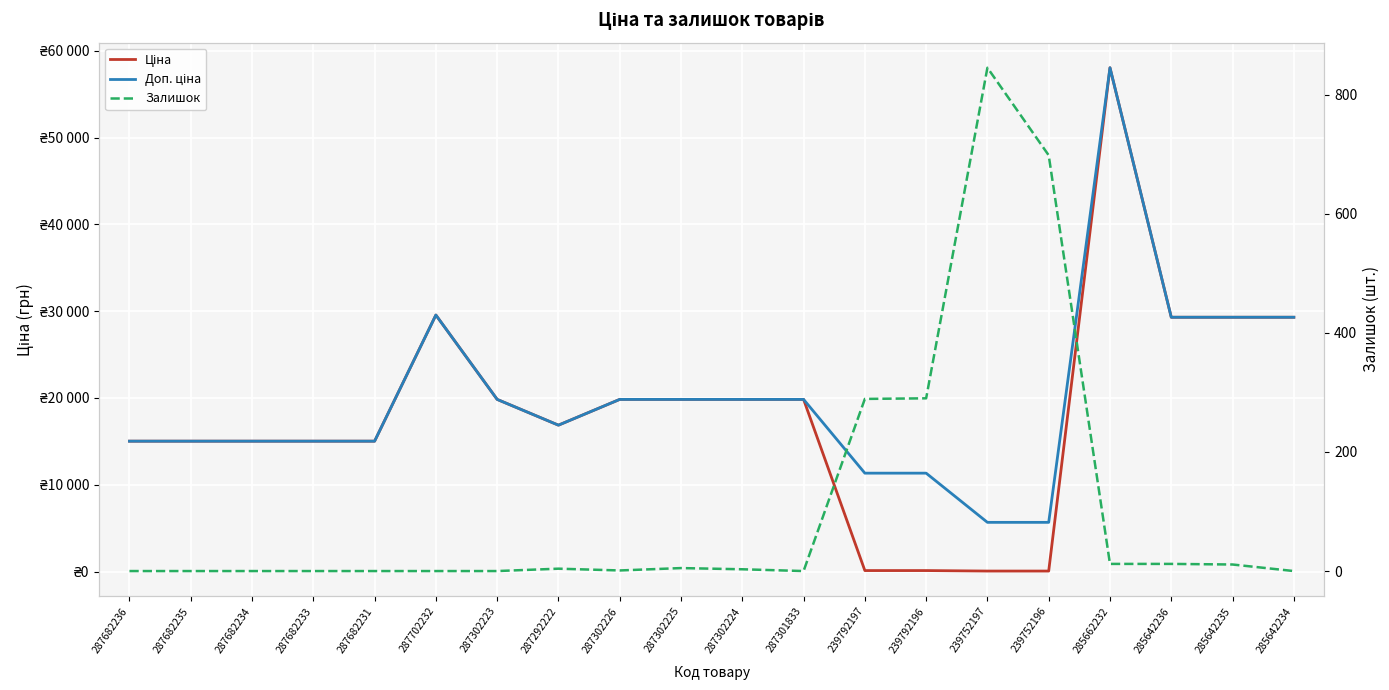

Is the value of Ціна at 287302223 greater than the value of Залишок at 287302226?

Yes